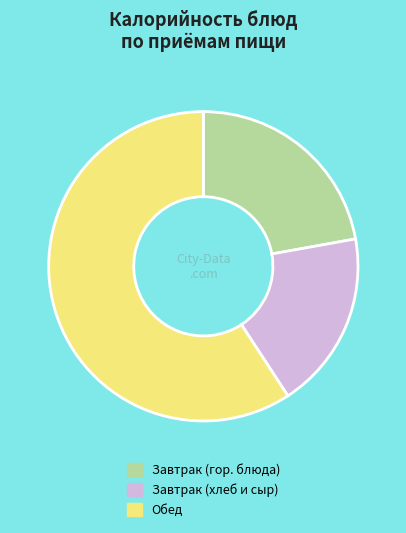

Rank the categories by value from lowest to highest.

Завтрак (хлеб и сыр), Завтрак (гор. блюда), Обед